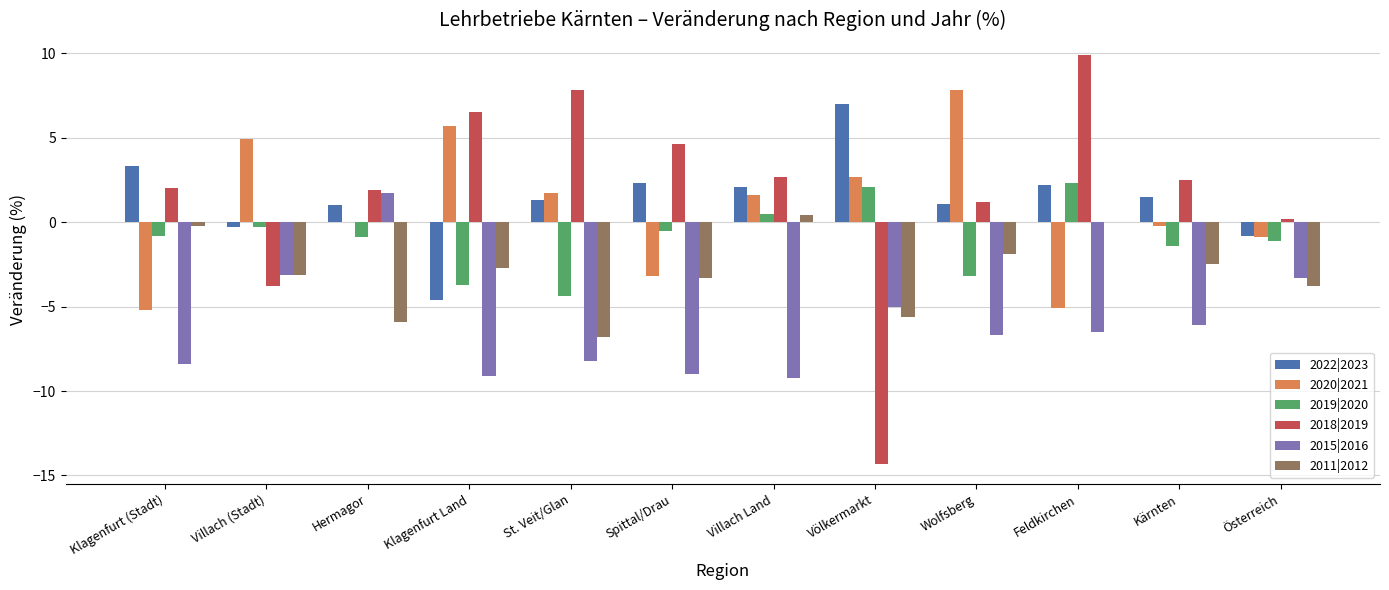

What is the sum of all 2011|2012 values?

-35.4